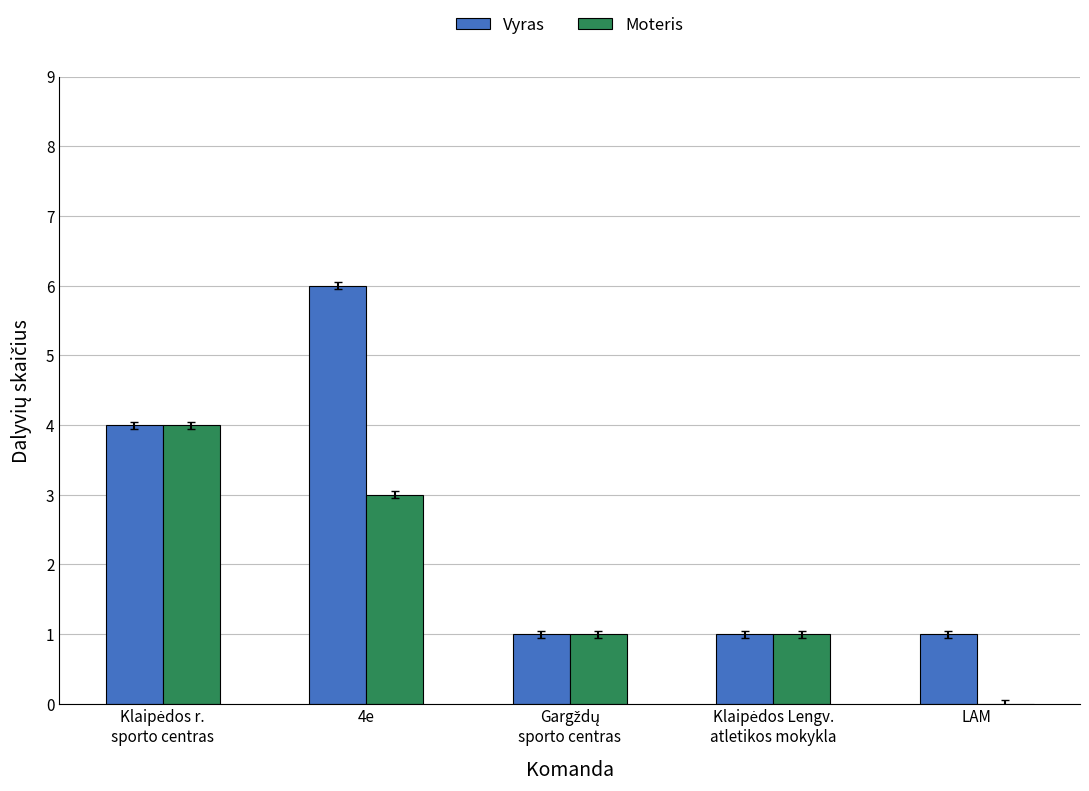

Which series has the largest total across all categories?

Vyras